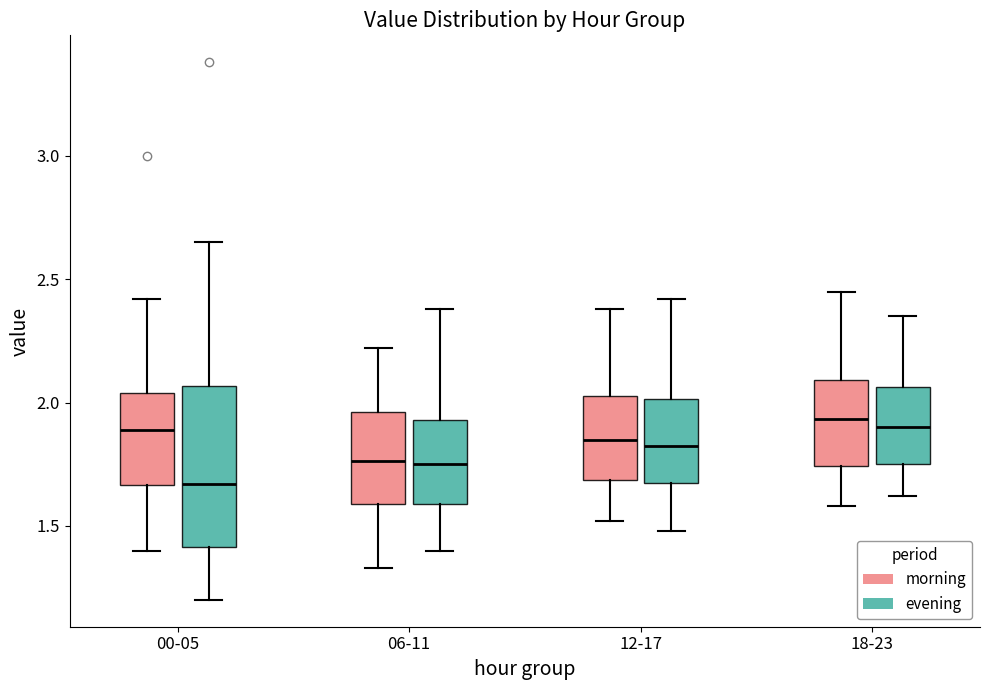

Which box is the tallest, from its lower edge to its upper edge?

00-05 (evening)